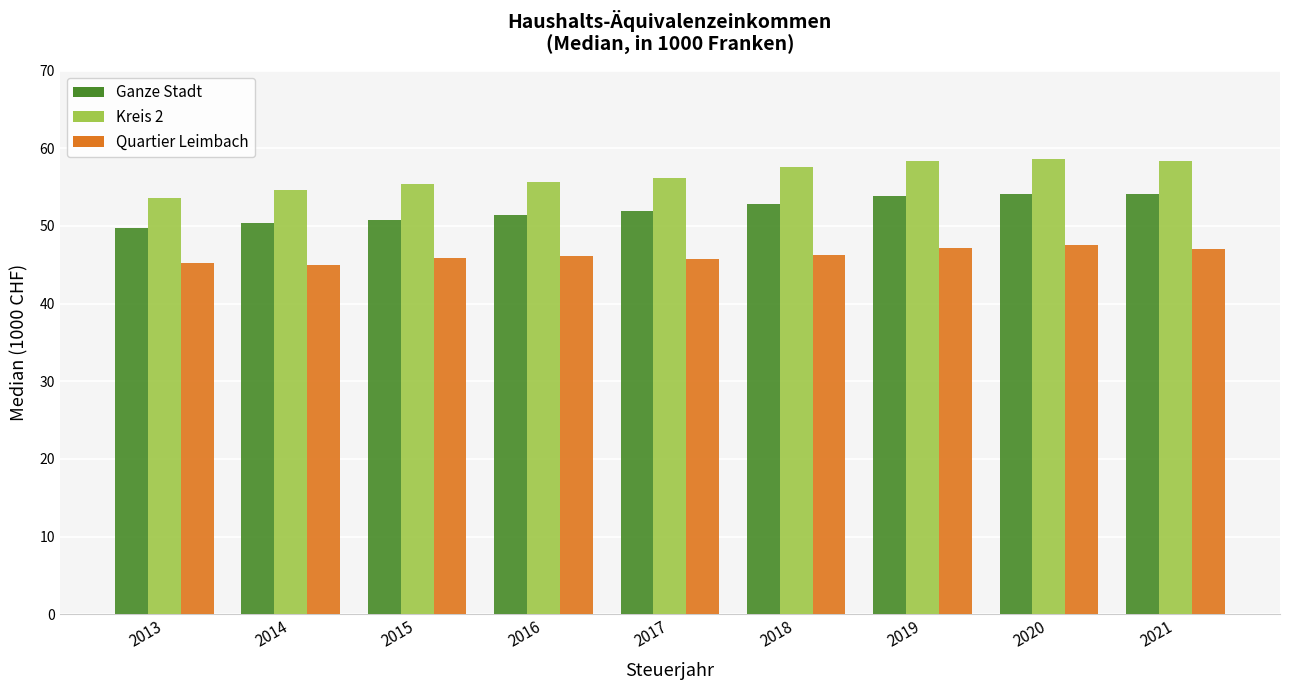

What is the value of the Kreis 2 bar at the 9th from the left?

58.3